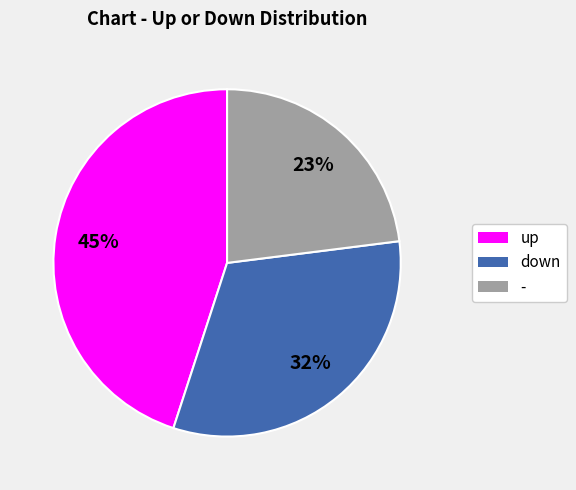

The - slice represents 36% of the pie. True or false?

False